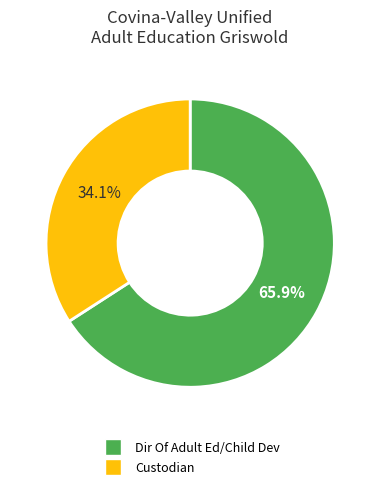

Which has a higher value, Dir Of Adult Ed/Child Dev or Custodian?

Dir Of Adult Ed/Child Dev